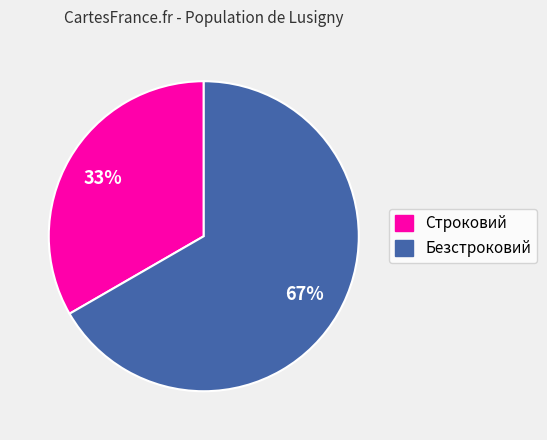

Rank the categories by value from lowest to highest.

Строковий, Безстроковий